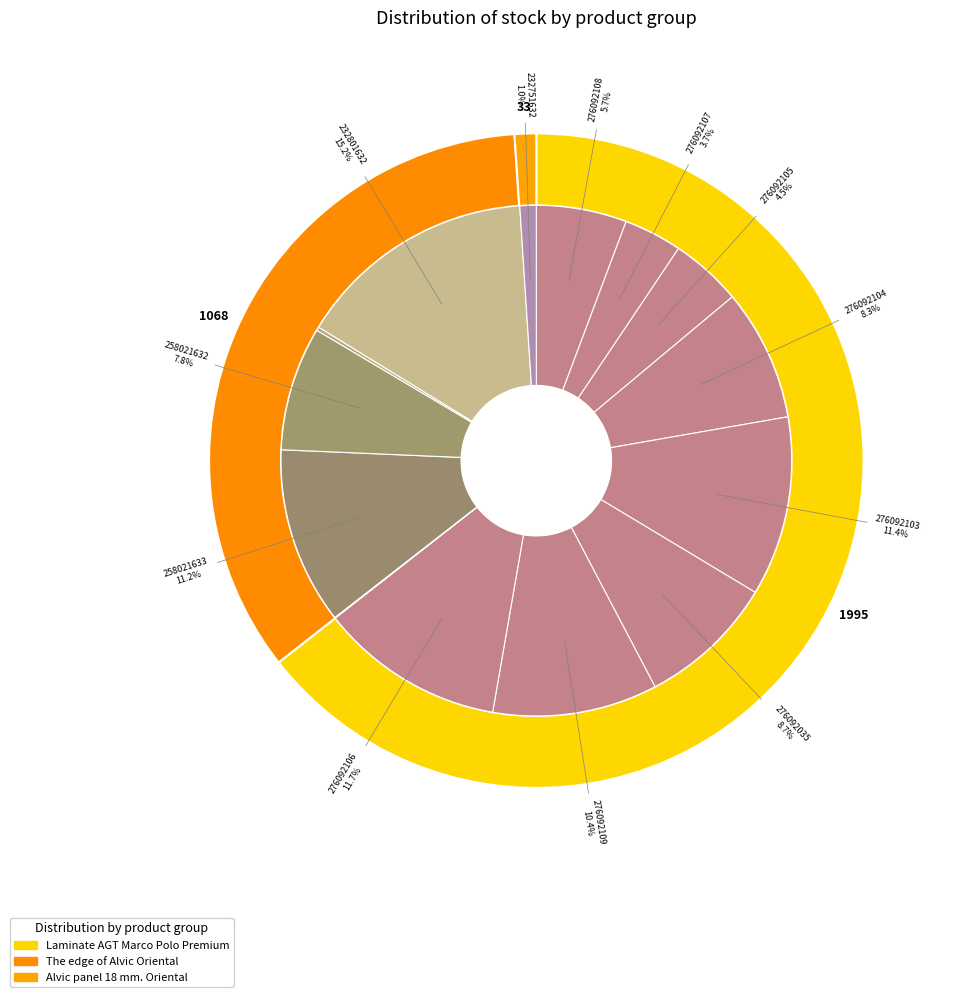

What is the change in value from Laminate AGT Marco Polo Premium (276092107) to The edge of Alvic Oriental (258021632)?

+129